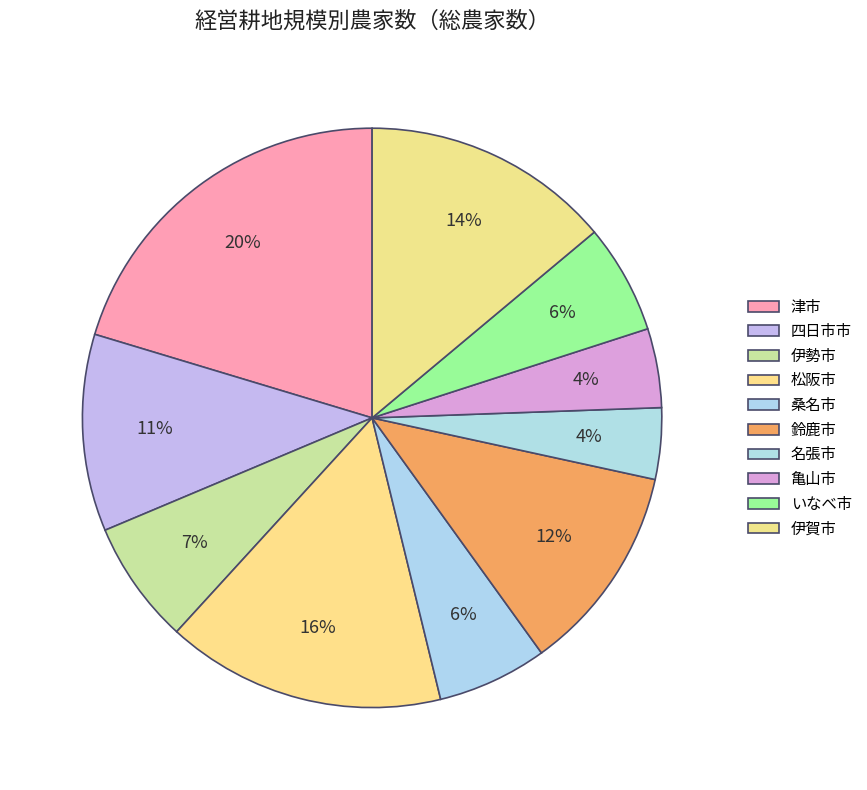

What portion of the pie excludes 四日市市?

89.0%